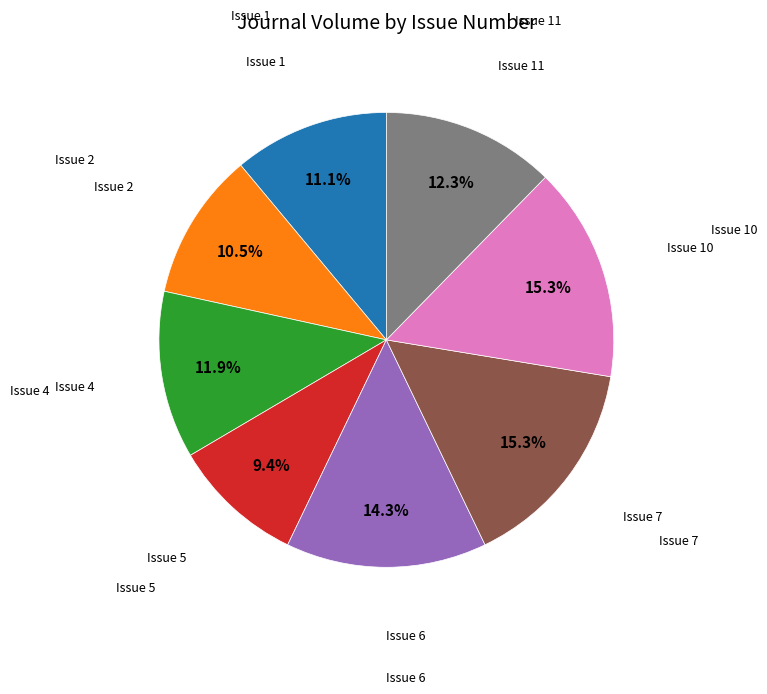

Is there a majority slice in this chart?

No